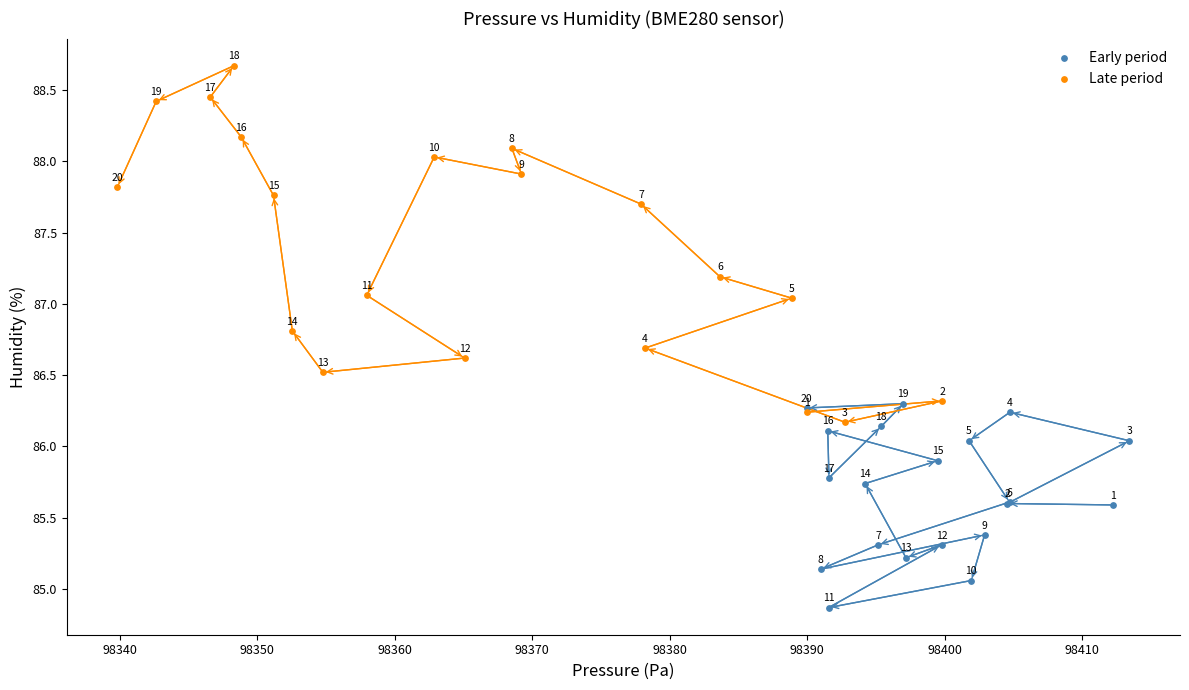

Which series contains the lowest Y value?

Early period